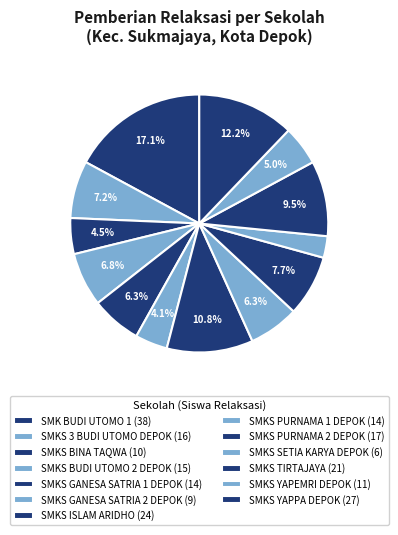

To the nearest percent, what is the difference between the SMK BUDI UTOMO 1 and SMKS PURNAMA 1 DEPOK slice percentages?

11%